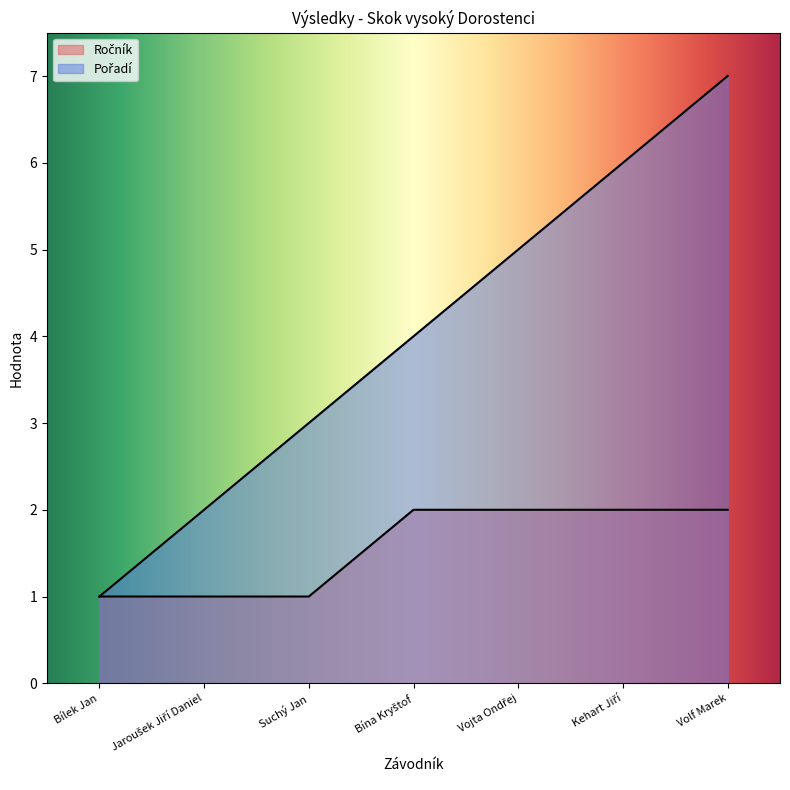

True or false: Ročník has a value of 2 at Vojta Ondřej.

True